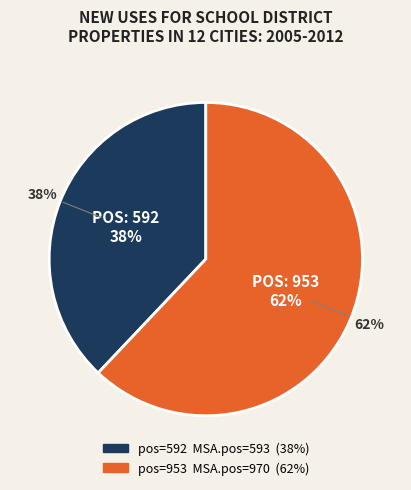

Count the number of slices in the pie.

2